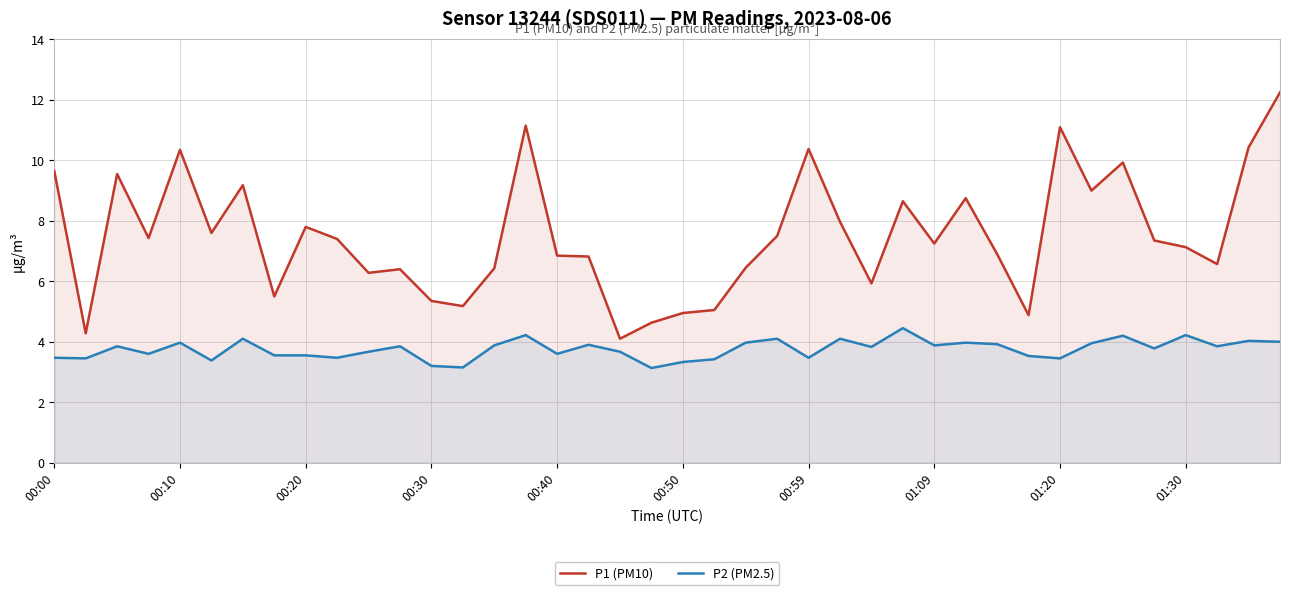

List the series in order of their peak value, lowest first.

P2 (PM2.5), P1 (PM10)